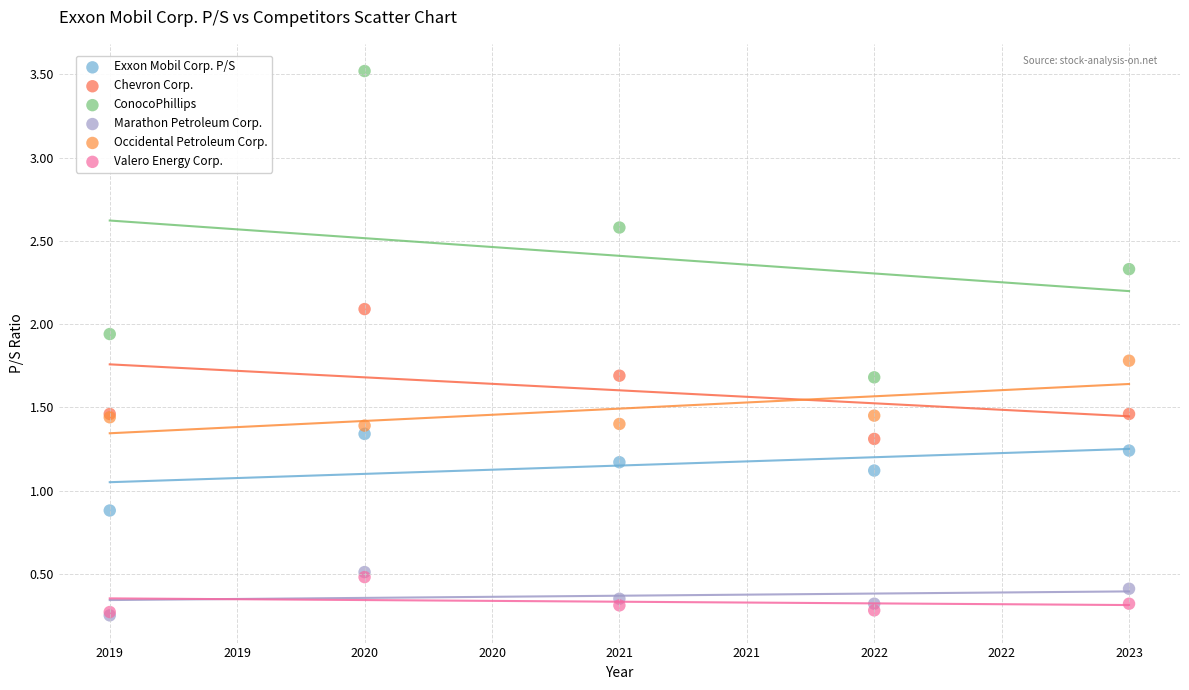

What are all the series names shown in the legend?

Exxon Mobil Corp. P/S, Chevron Corp., ConocoPhillips, Marathon Petroleum Corp., Occidental Petroleum Corp., Valero Energy Corp.